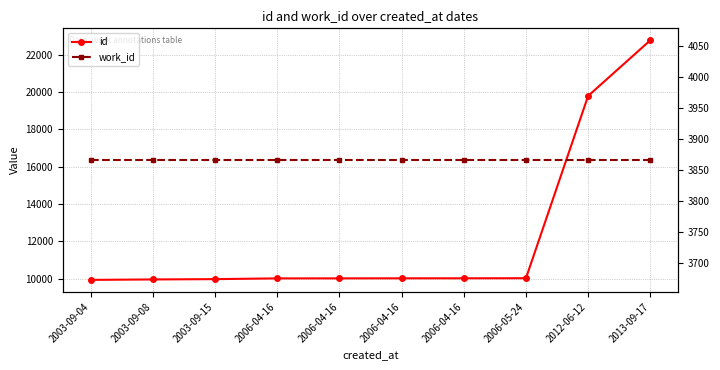

How many categories are shown in the chart?

10